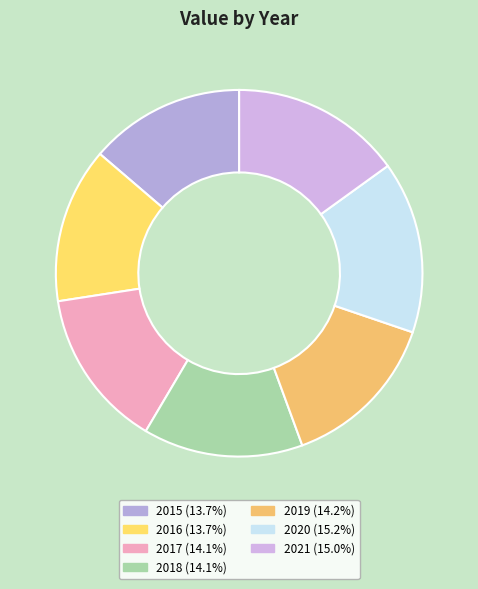

How many slices are in this pie chart?

7